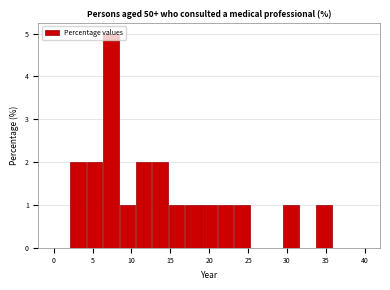

What is the height of the bar covering 4.0 to 6.5 on the x-axis? Neither the bar edges nor the heights are printed on the chart, so give them approximately, as read against the axes.

2